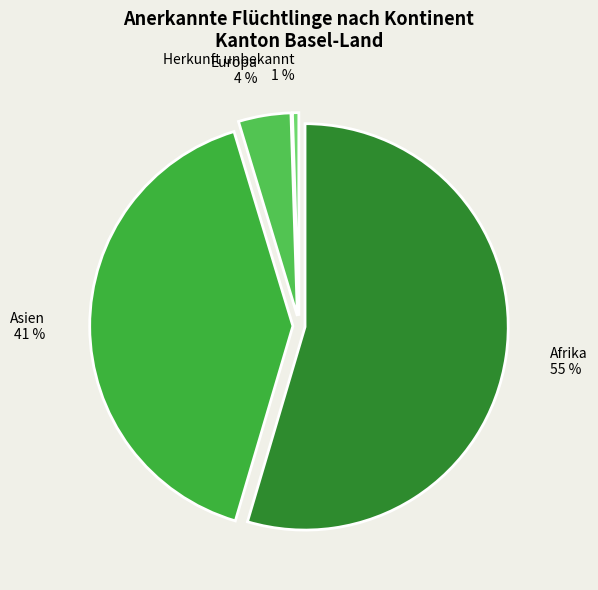

How many segments does this pie chart have?

4